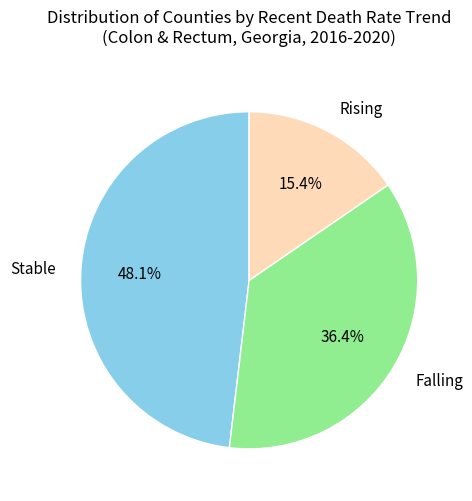

Rank the categories by value from highest to lowest.

Stable, Falling, Rising